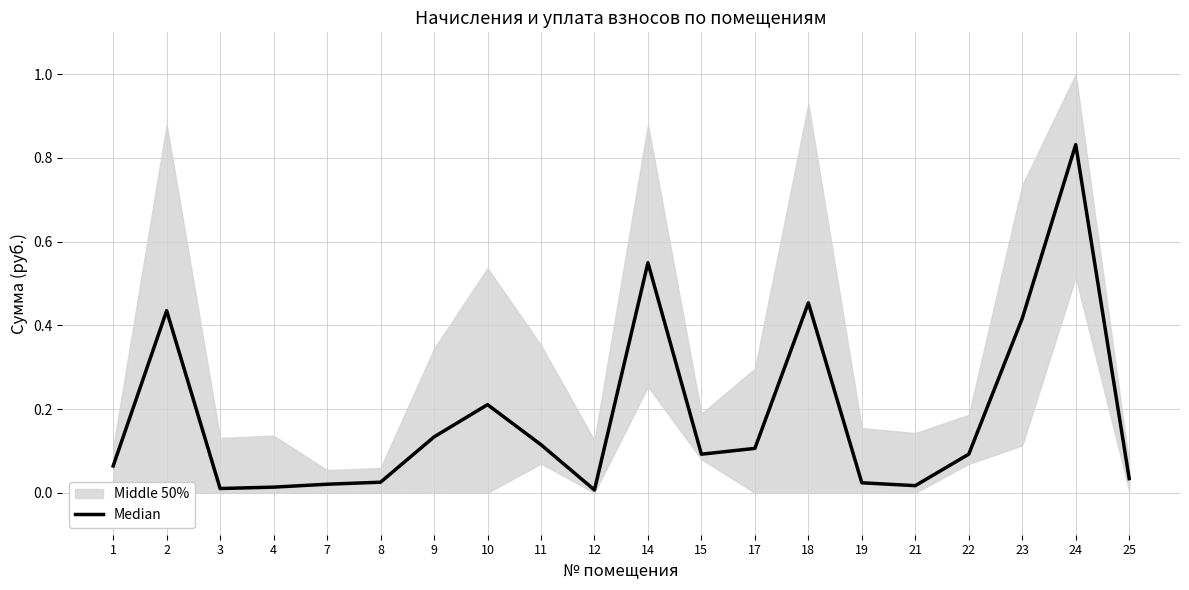

What is the difference between the maximum and second lowest values?

0.8